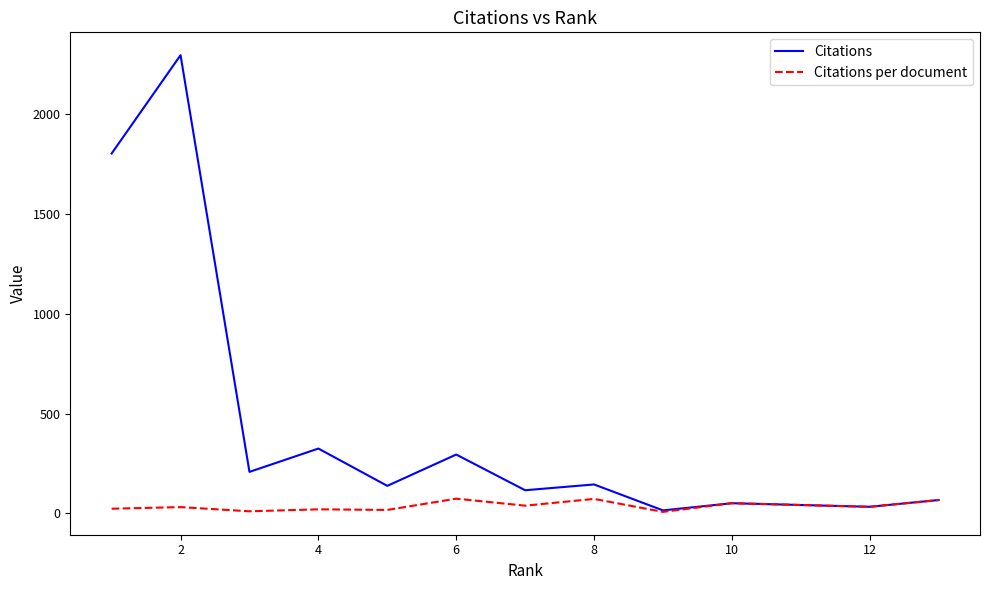

Which series has the largest total across all categories?

Citations